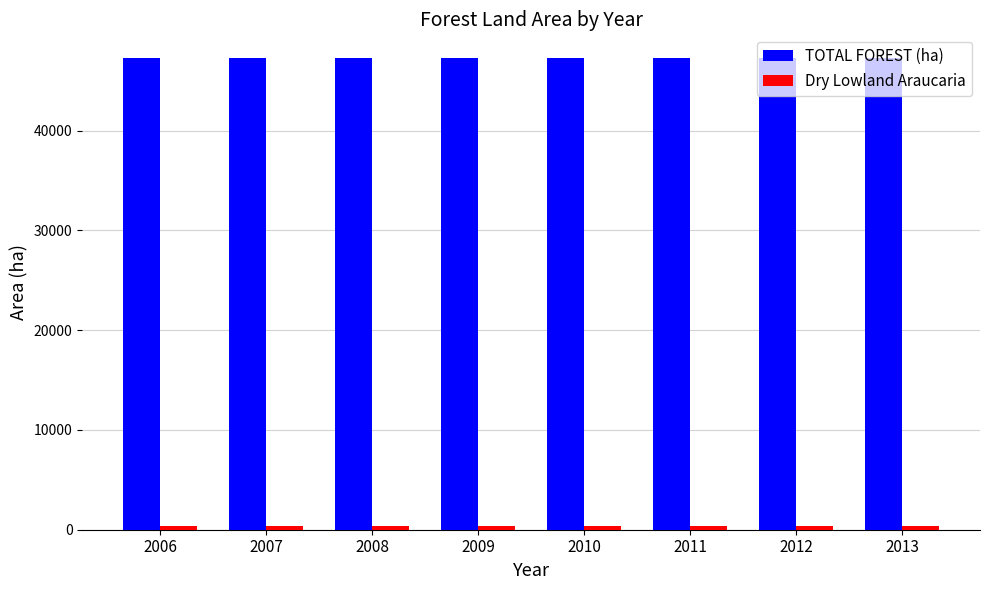

What is the minimum value for TOTAL FOREST (ha)?

47242